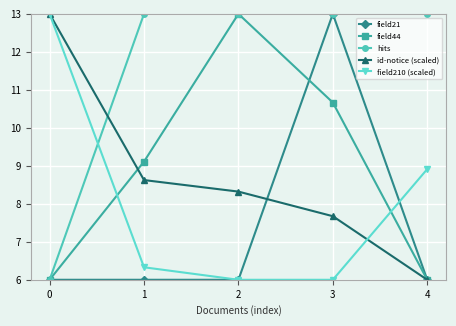

Which series ends up on top after the final intersection of id-notice (scaled) and hits?

hits